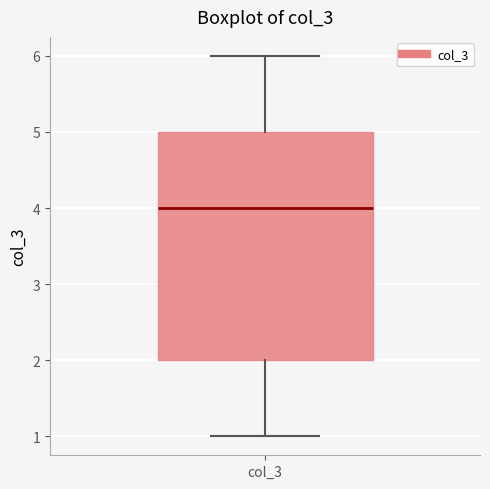

Transcribe this box plot: give where the median line is, the range the box spans, and where the two whiskers end, as read against the y-axis. The values are not printed on the chart, so give them approximately, as read against the axis.

median 4, box 2 to 5, whiskers 1 to 6